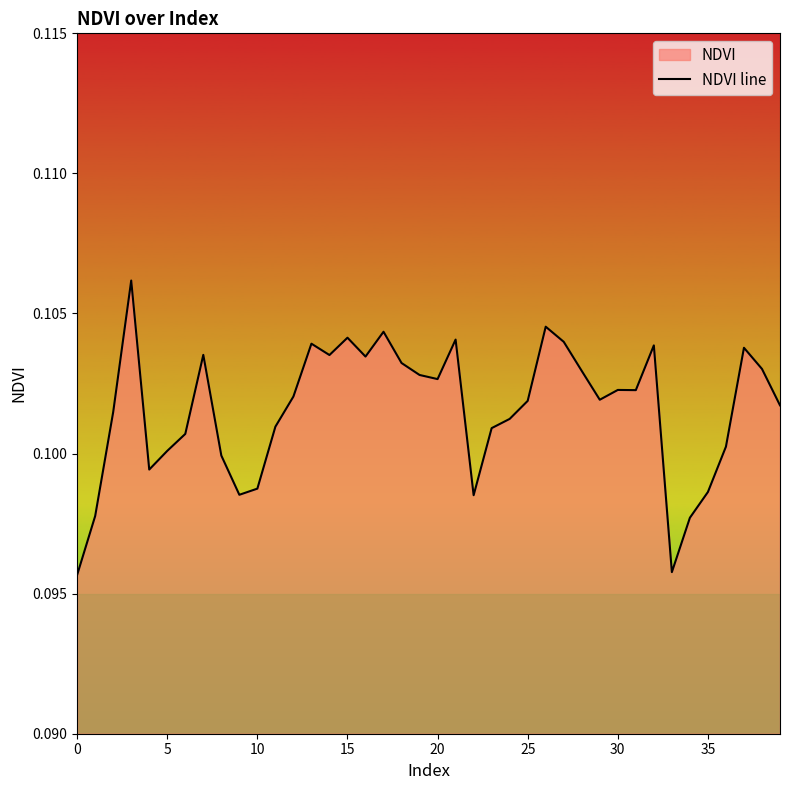

Does the chart have visible grid lines?

No